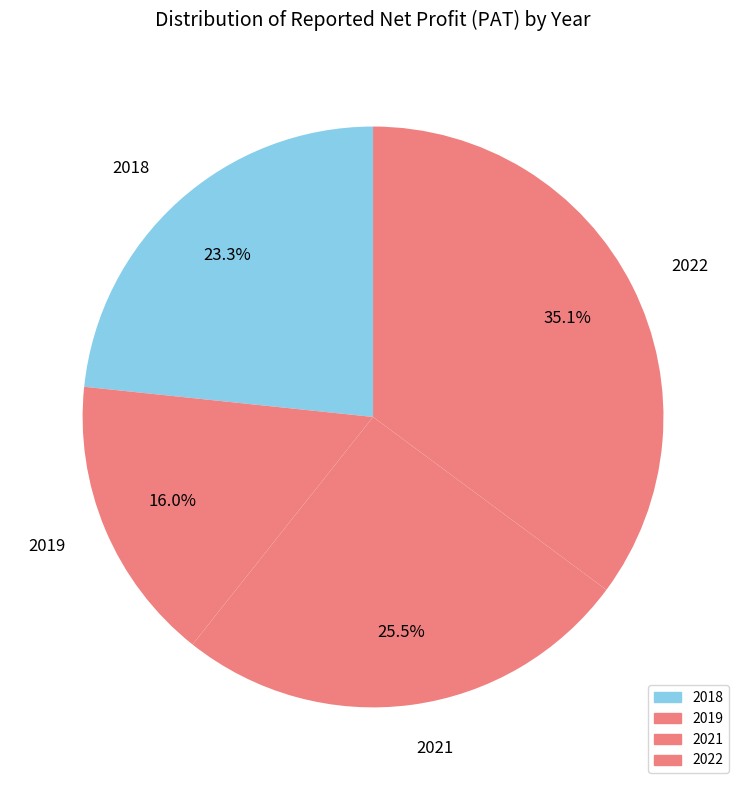

Count the number of slices in the pie.

4